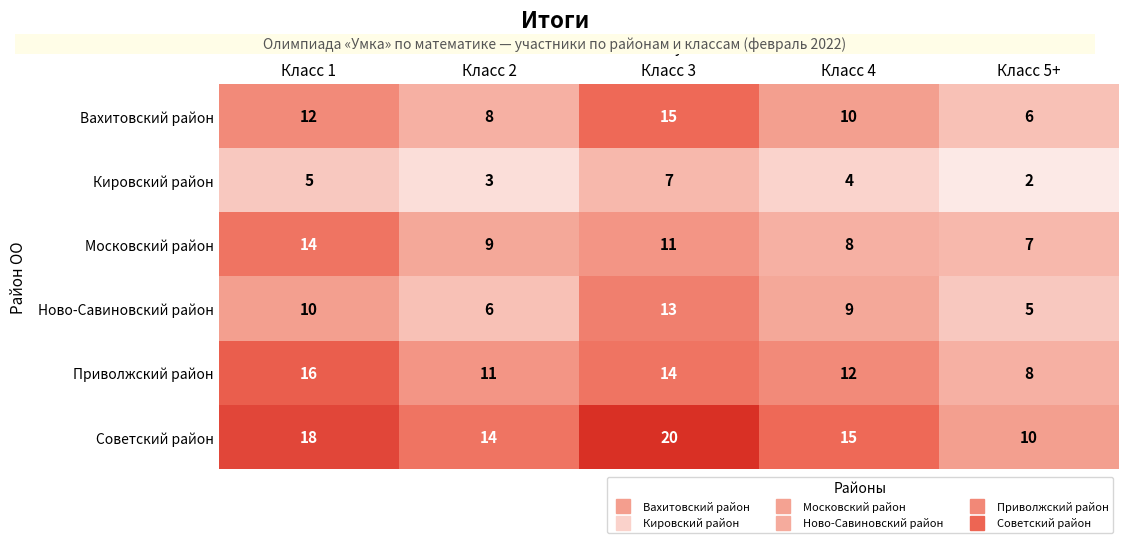

How many categories are shown in the chart?

5